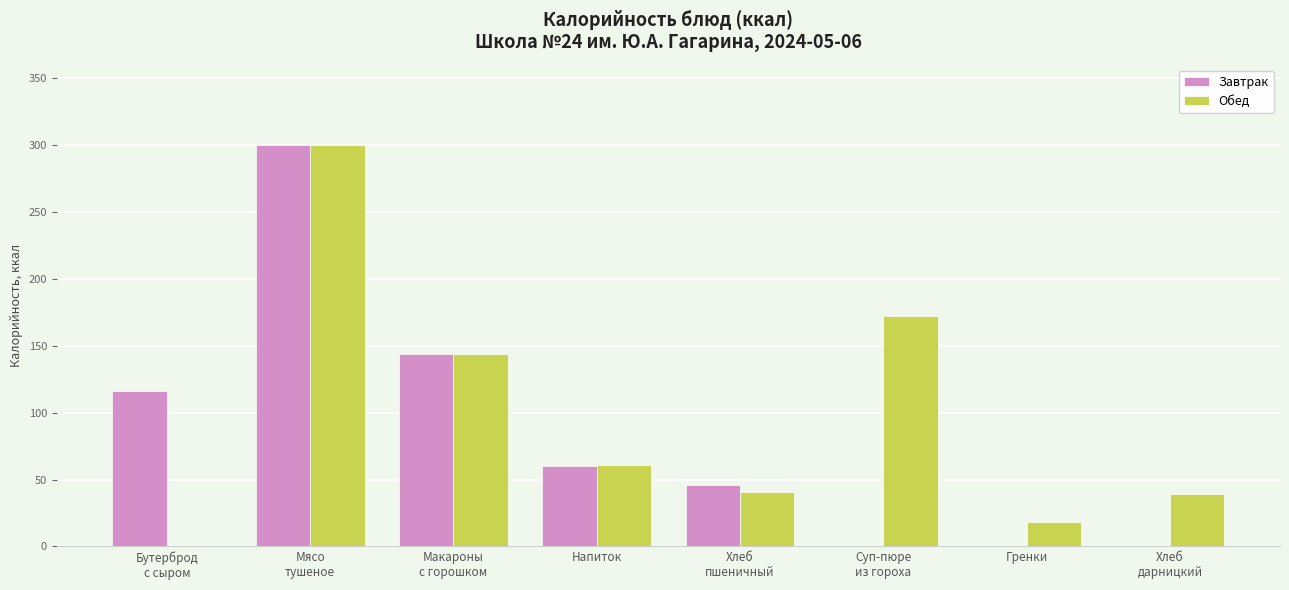

Count the number of categories in the chart.

8